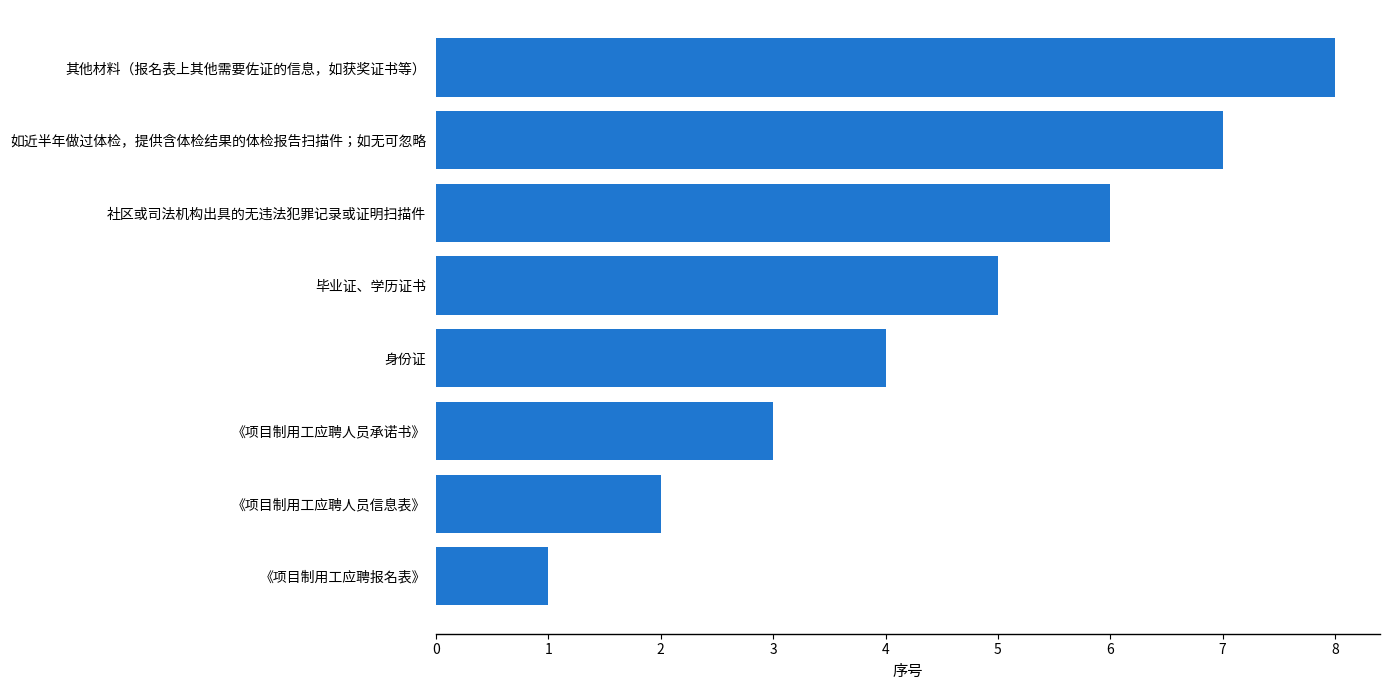

What value does the data have at 社区或司法机构出具的无违法犯罪记录或证明扫描件?

6